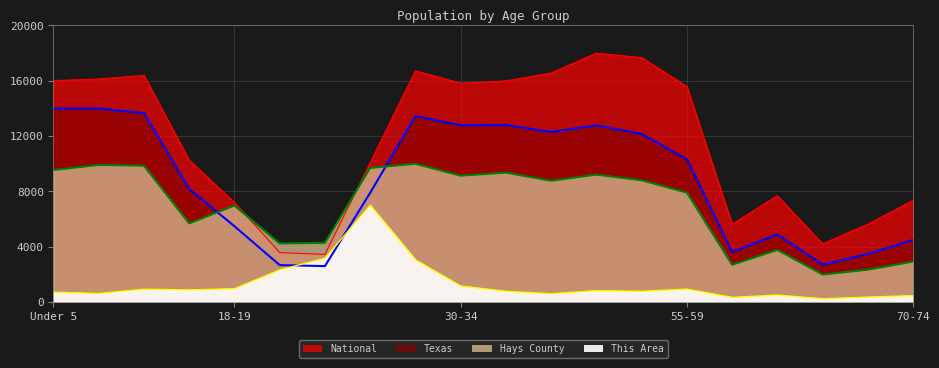

Reading left to right, transcribe all the data shown in this chart.

This Area: 721.9	622.1	933.1	883.2	971.5	2330.8	3171.7	7000.0	3060.3	1163.5	783.3	606.7	825.6	779.5	940.8	341.7	510.7	241.9	364.8	468.5
Hays County: 9548.4	9916.0	9858.2	5688.7	6983.1	4240.8	4287.8	9699.2	10000.0	9138.3	9358.7	8776.1	9213.3	8808.6	7915.3	2699.8	3776.5	1993.5	2344.9	2930.2
Texas: 14000.0	13998.3	13661.8	8183.3	5487.5	2679.1	2606.3	7905.9	13452.4	12780.1	12803.0	12303.6	12780.3	12158.9	10329.9	3633.6	4894.8	2708.3	3484.9	4494.8
National: 16012.6	16129.4	16389.8	10268.2	7202.1	3582.1	3451.4	10076.6	16726.4	15823.0	15995.4	16559.3	18000.0	17674.6	15587.3	5638.7	7692.0	4216.8	5640.0	7354.4